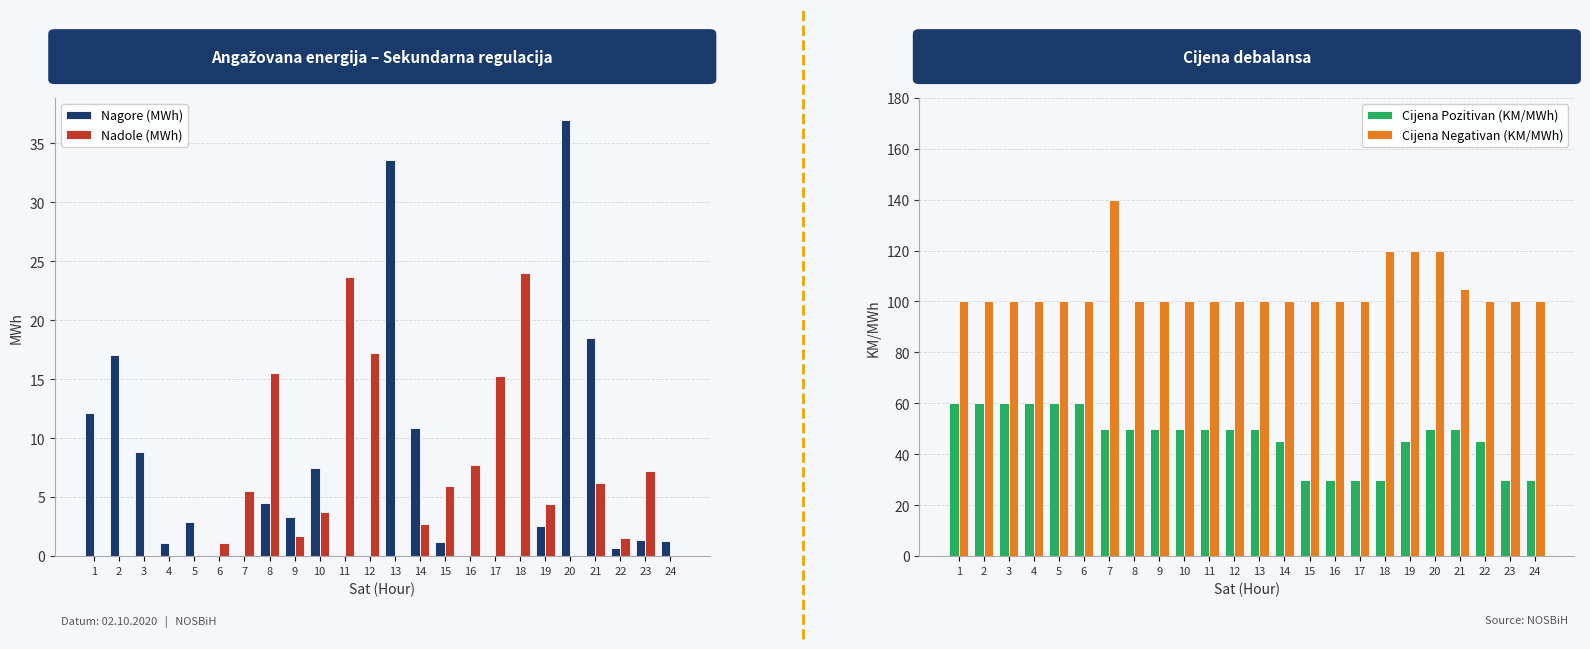

What is the difference between the Nagore (MWh) values at 7 and 14?

10.9